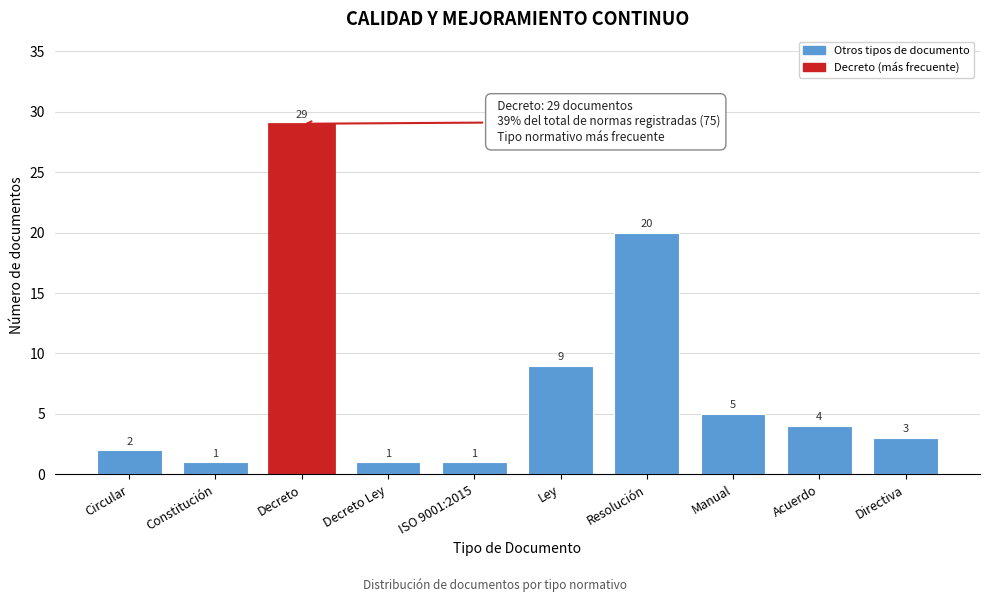

Reading left to right, extract all data points from this chart.

Circular=2	Constitución=1	Decreto=29	Decreto Ley=1	ISO 9001:2015=1	Ley=9	Resolución=20	Manual=5	Acuerdo=4	Directiva=3